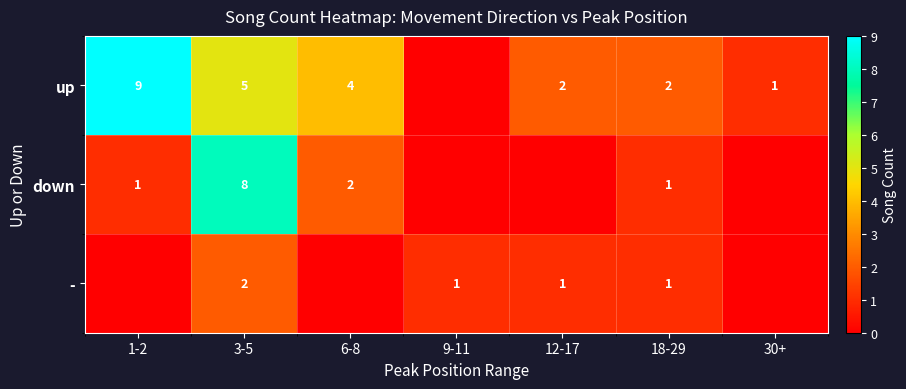

Count the number of data series in this chart.

3